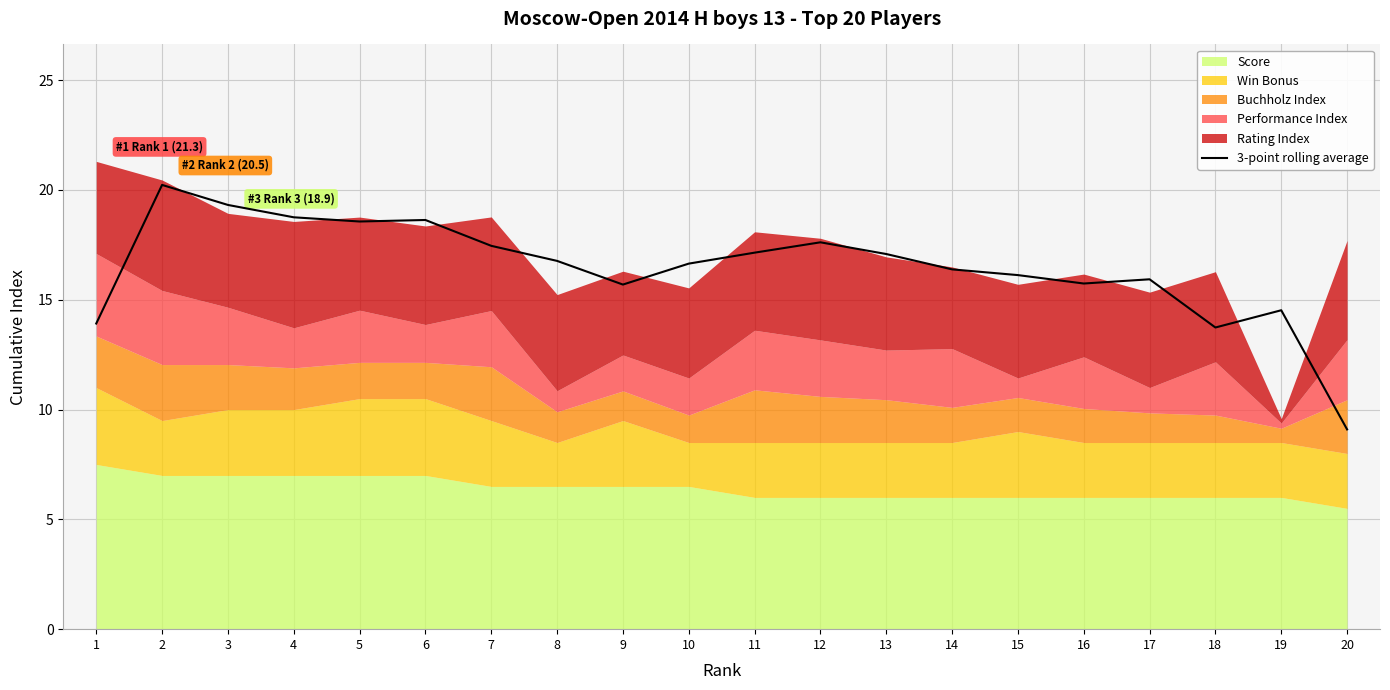

Where does the data first go above 16?

2